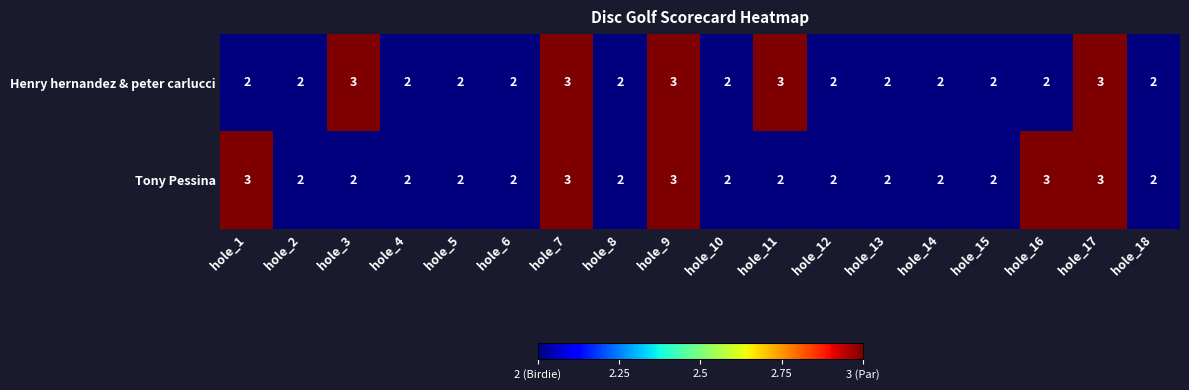

The Henry hernandez & peter carlucci series shows 4 at hole_3. True or false?

False